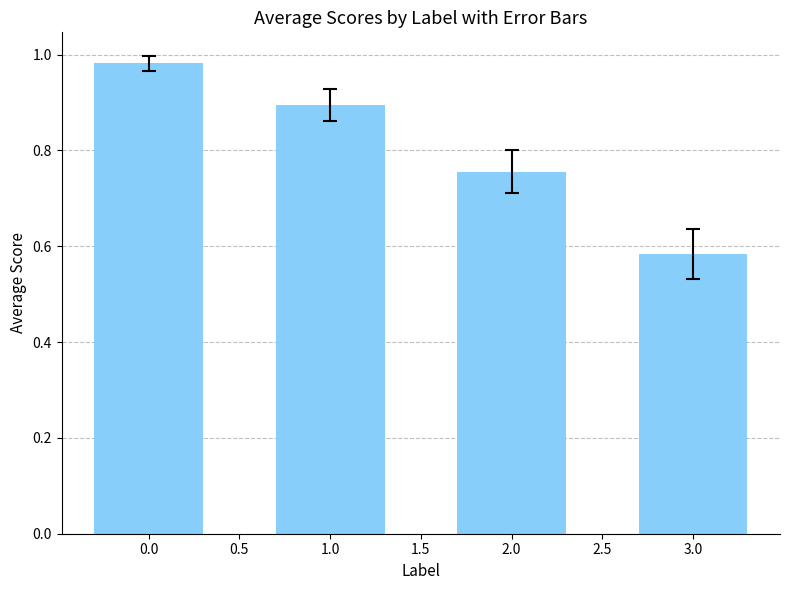

What is the label of the 4th bar from the left?

3.0